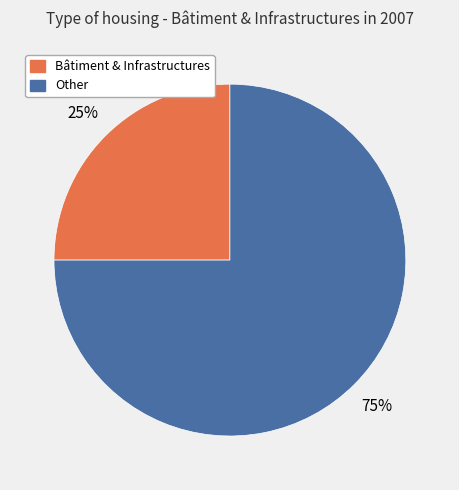

How many slices are in this pie chart?

2